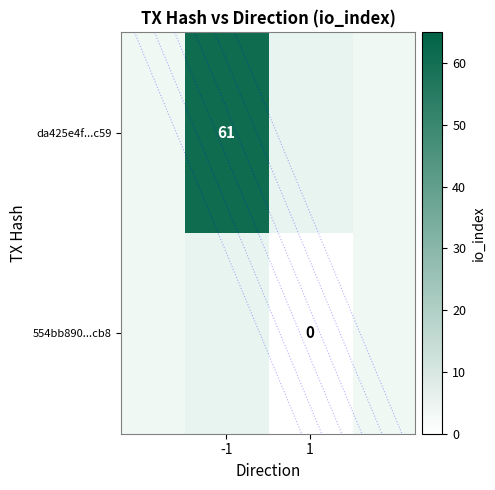

The value of da425e4f...c59 at -1 is 83.7. True or false?

False